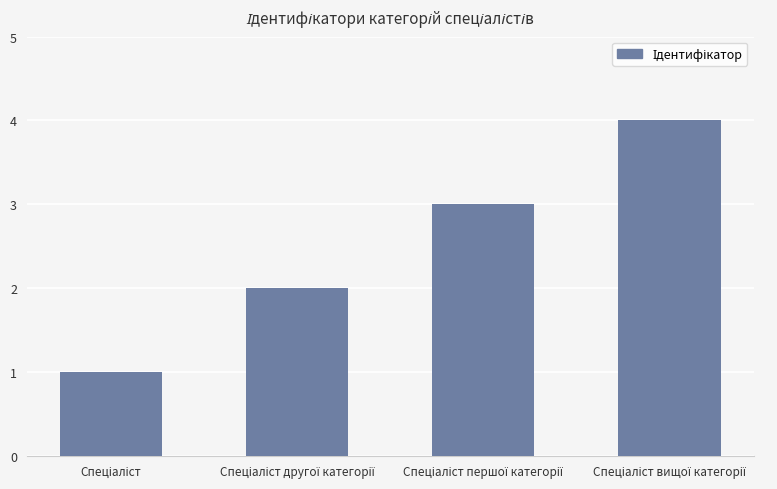

Count the values in the range 2 to 4.

3